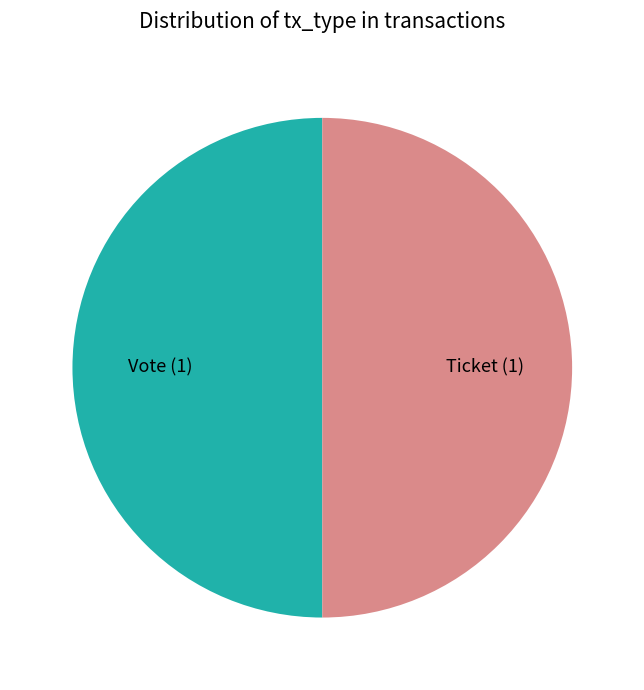

Is the sum of Vote and Ticket greater than half?

Yes